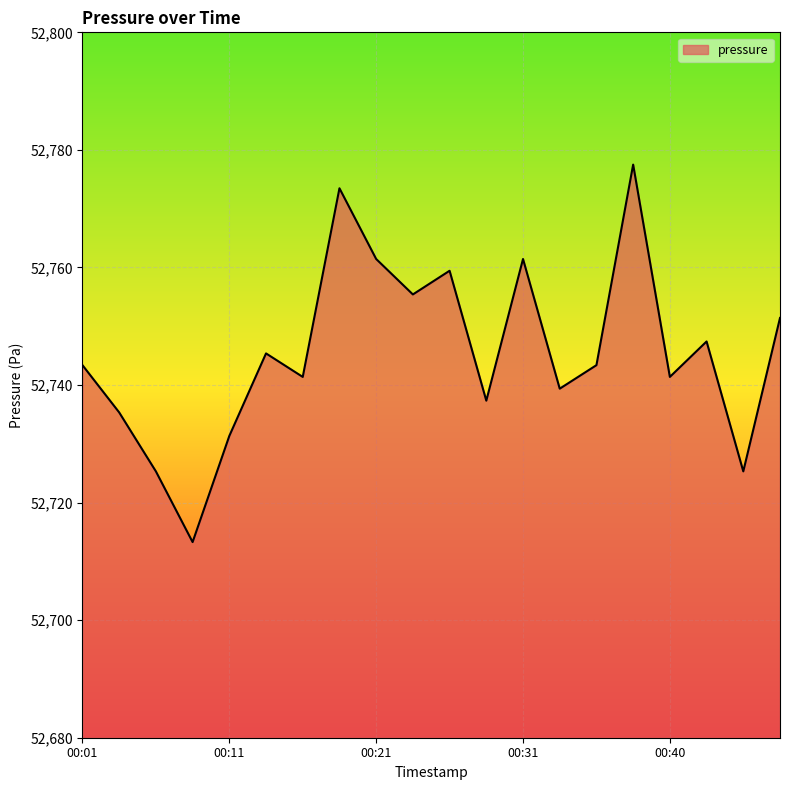

What is the greatest value displayed?

52777.5